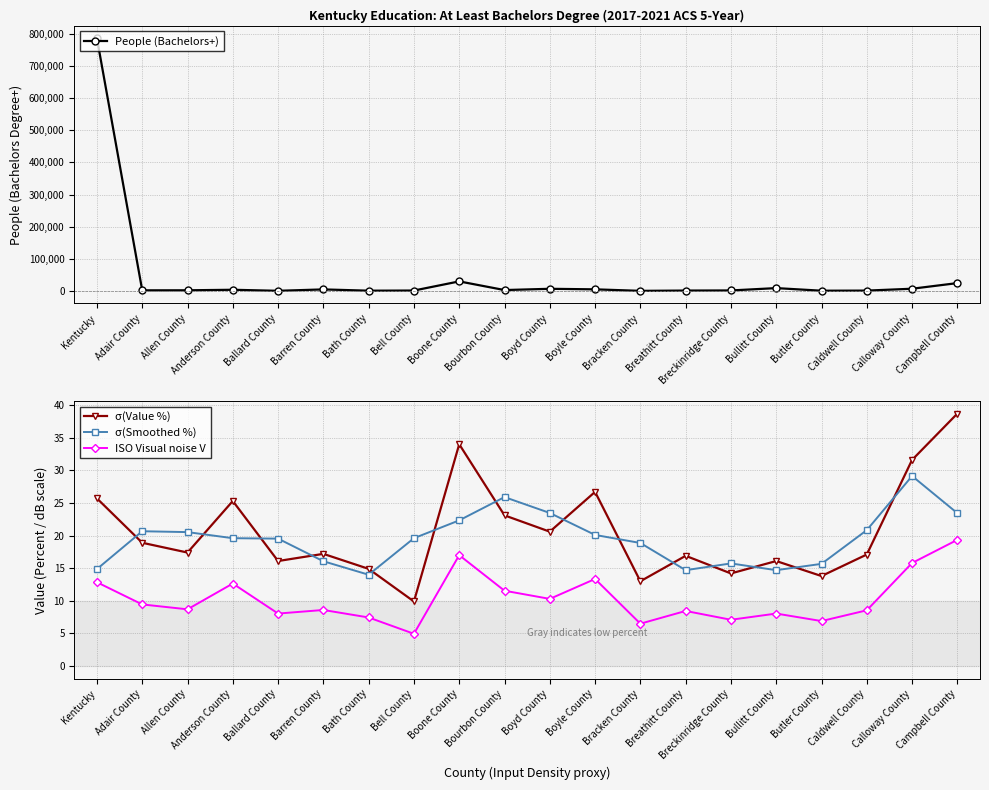

At Bullitt County, list the series in order from smallest to largest.

ISO Visual noise V, σ(Smoothed %), σ(Value %), People (Bachelors+)